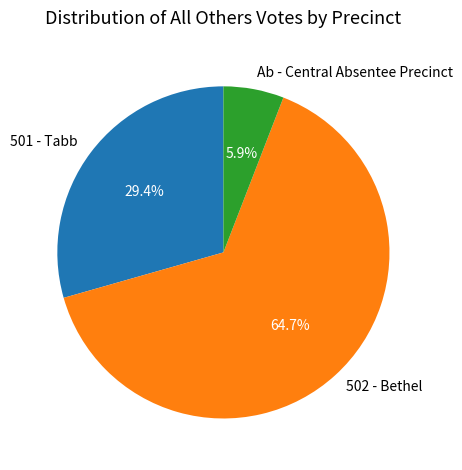

What percentage do 501 - Tabb and Ab - Central Absentee Precinct together represent?

35.3%